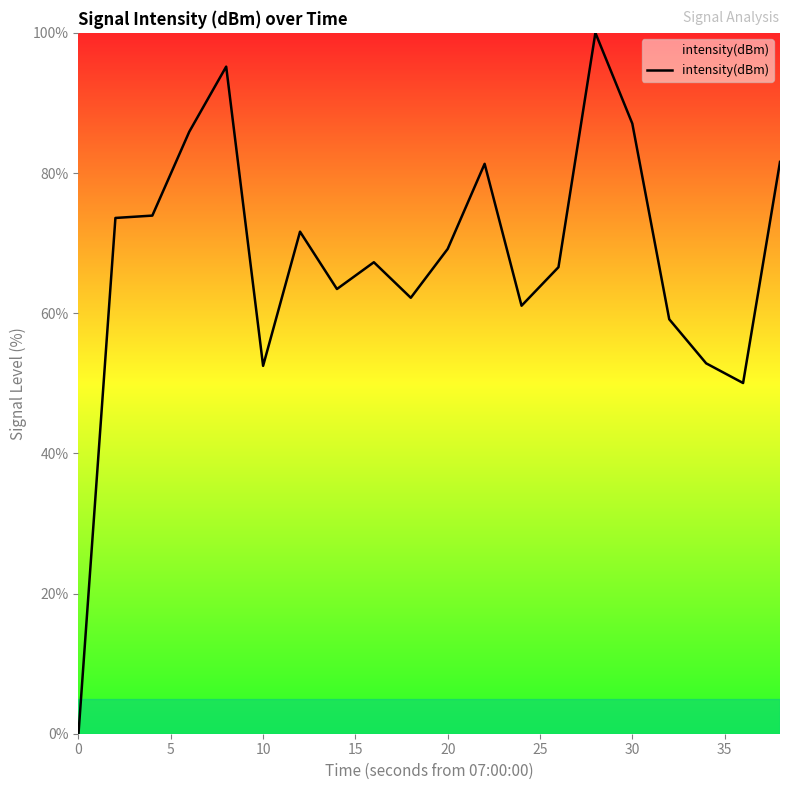

How many values are below 69?

10